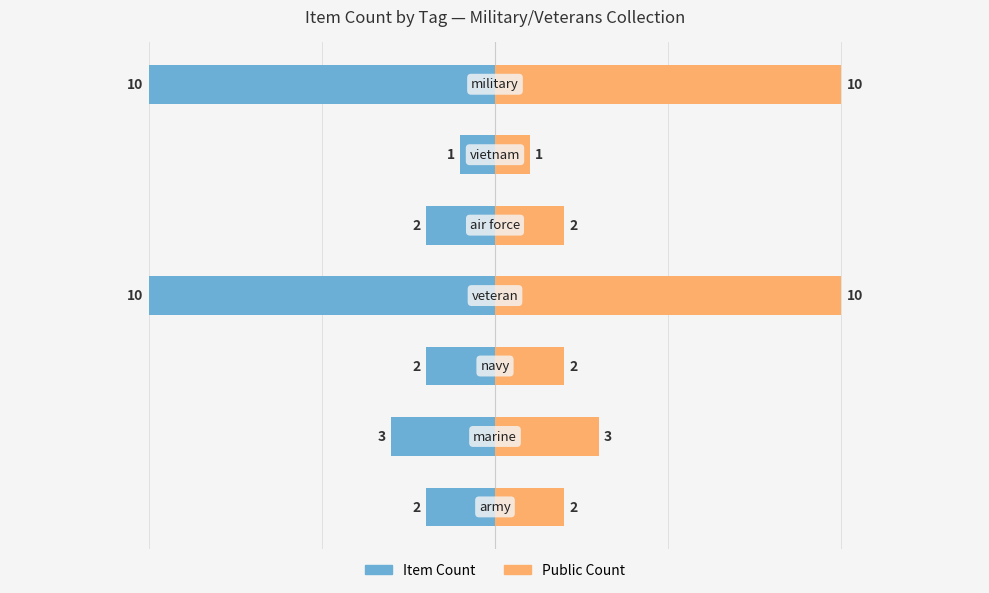

Reading left to right, what are all the values shown in this chart?

Item Count: 0=-2	1=-3	2=-2	3=-10	4=-2	5=-1	6=-10
Public Count: 0=2	1=3	2=2	3=10	4=2	5=1	6=10